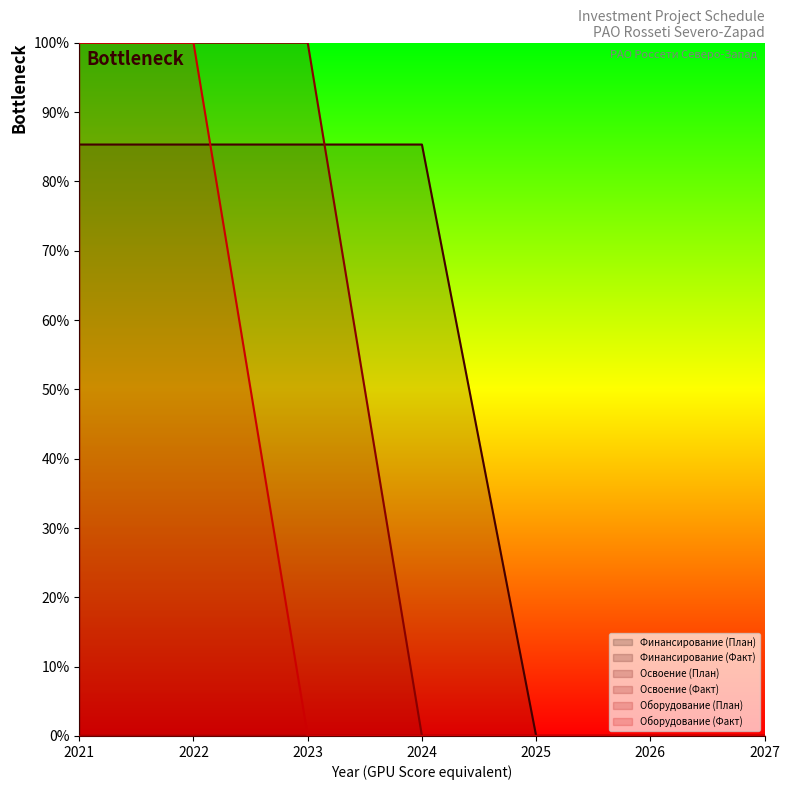

Rank the series at 2021 from highest to lowest value.

Освоение (Факт), Оборудование (Факт), Финансирование (План), Финансирование (Факт), Освоение (План), Оборудование (План)